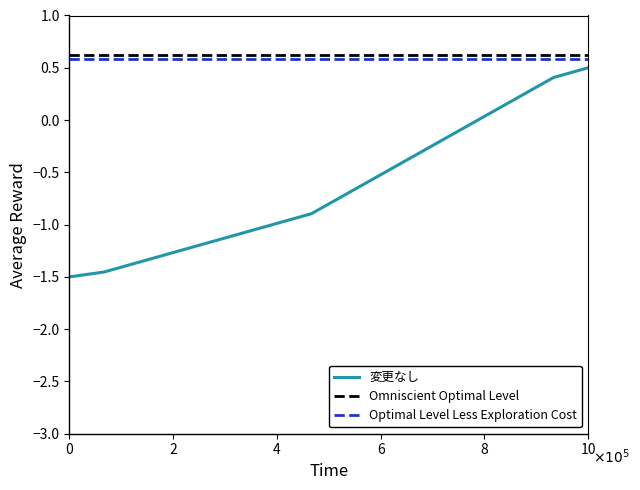

What is the maximum value for 変更なし?

0.5